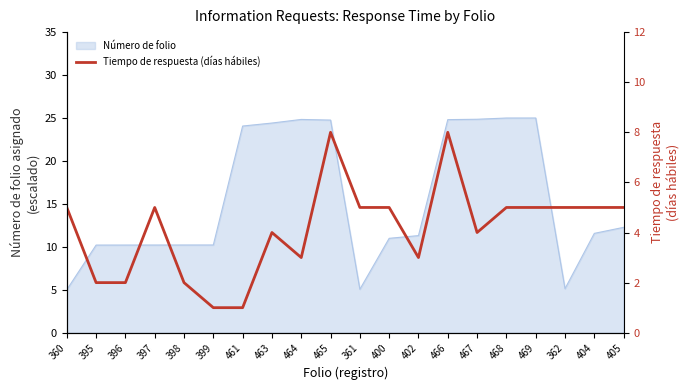

Does the chart display data point markers on the line(s)?

No